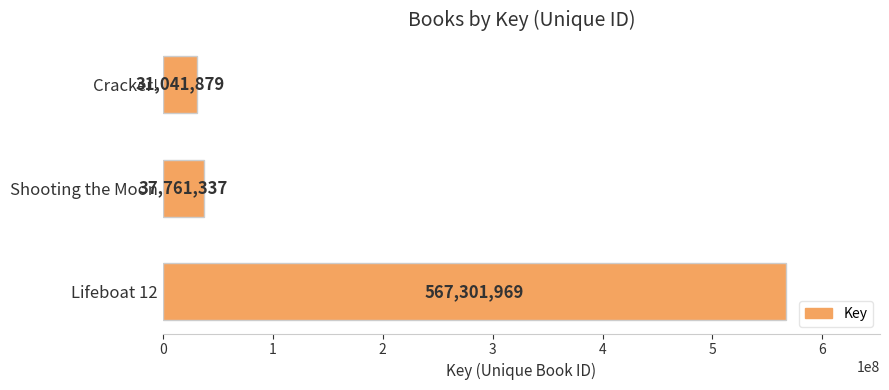

The chart shows a value of 31041879 at Cracker!. True or false?

True